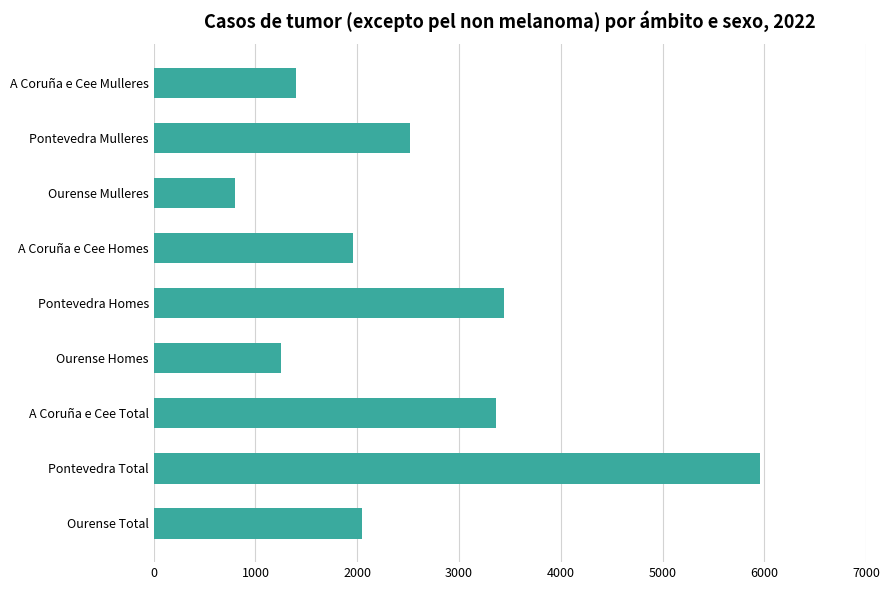

Read the value at A Coruña e Cee Mulleres, to the nearest 10.

1400